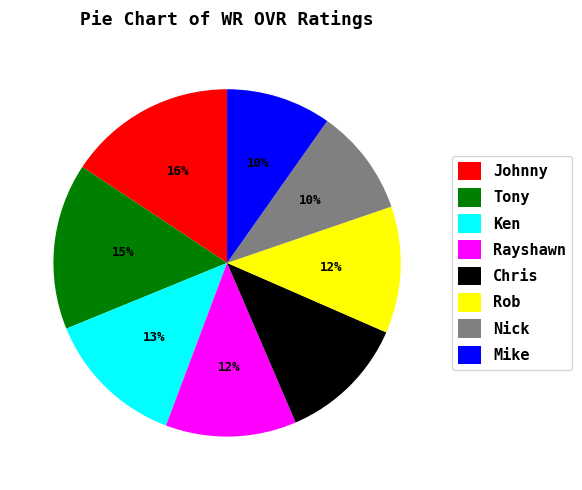

Does any single category account for the majority?

No